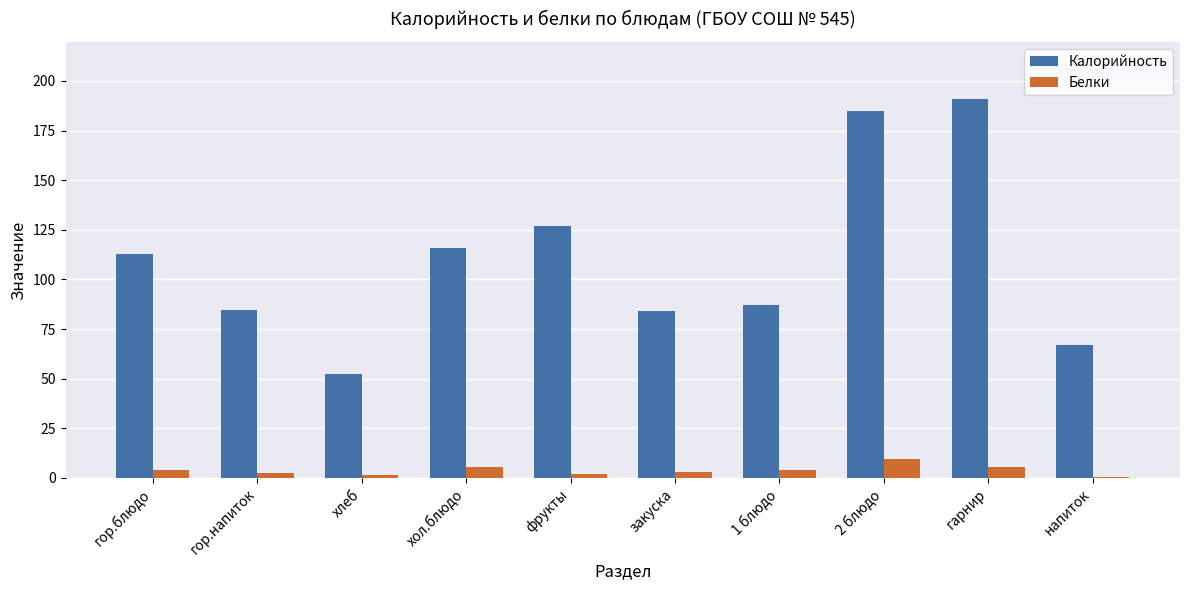

At which category does the chart reach its peak across all series?

гарнир